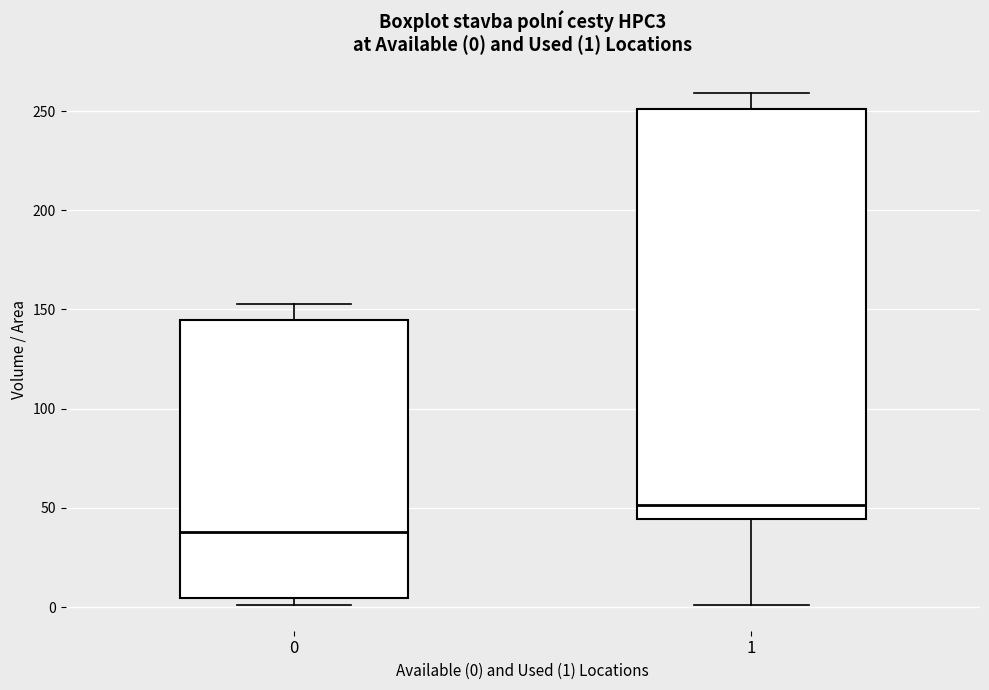

Which box is the tallest, from its lower edge to its upper edge?

1